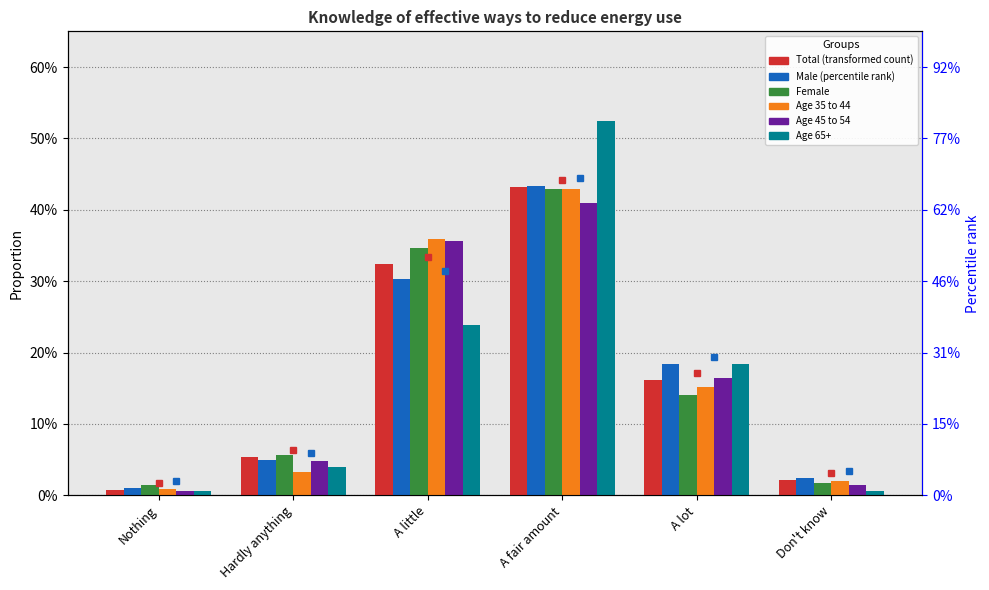

Are the bars horizontal?

No